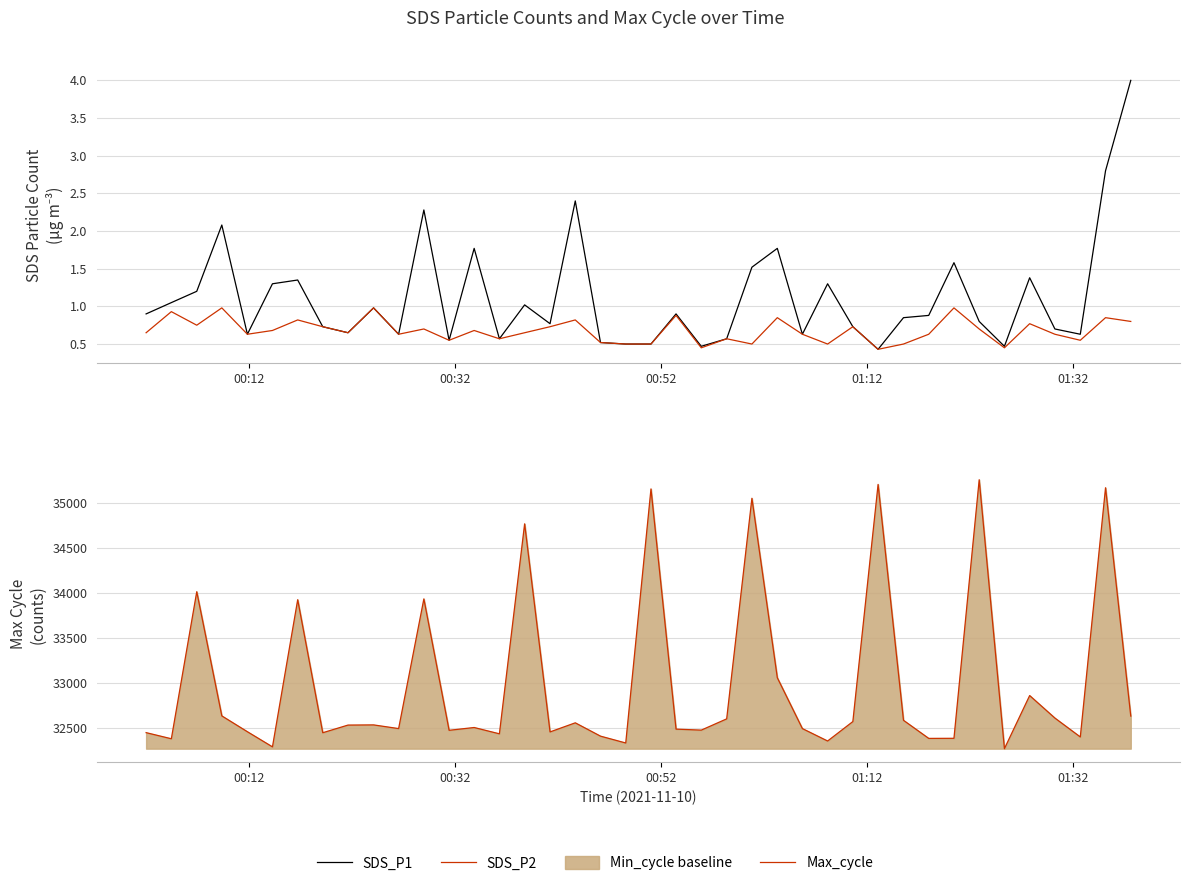

How many interior local peaks does the SDS_P1 series have?

12